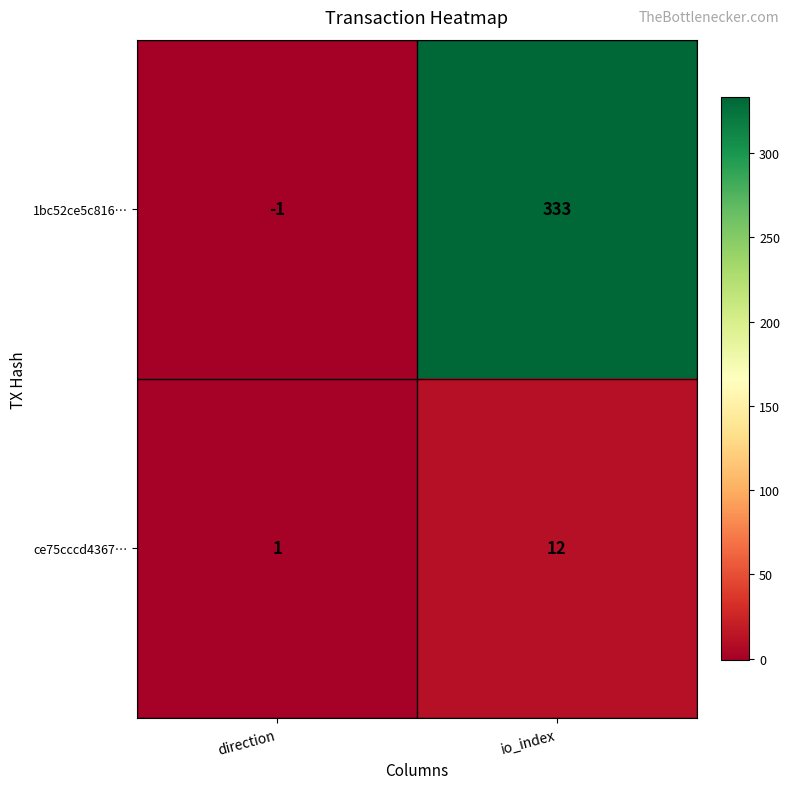

Where is 1bc52ce5c816… nearest to the value 166?

direction